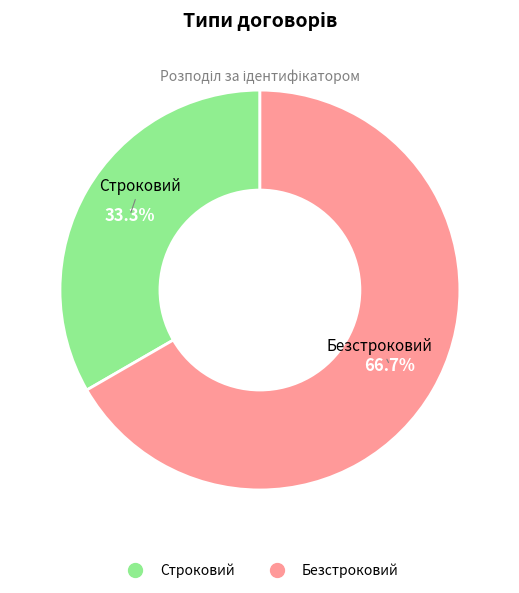

Approximately how many times larger is the value at Безстроковий compared to Строковий?

2.0